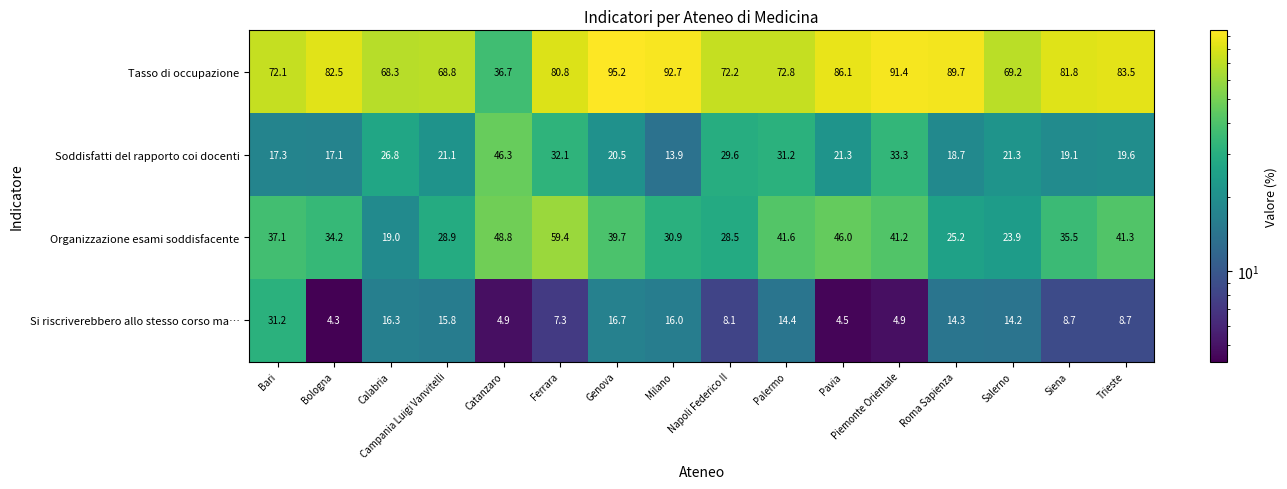

True or false: Soddisfatti del rapporto coi docenti has a value of 43.8 at Piemonte Orientale.

False